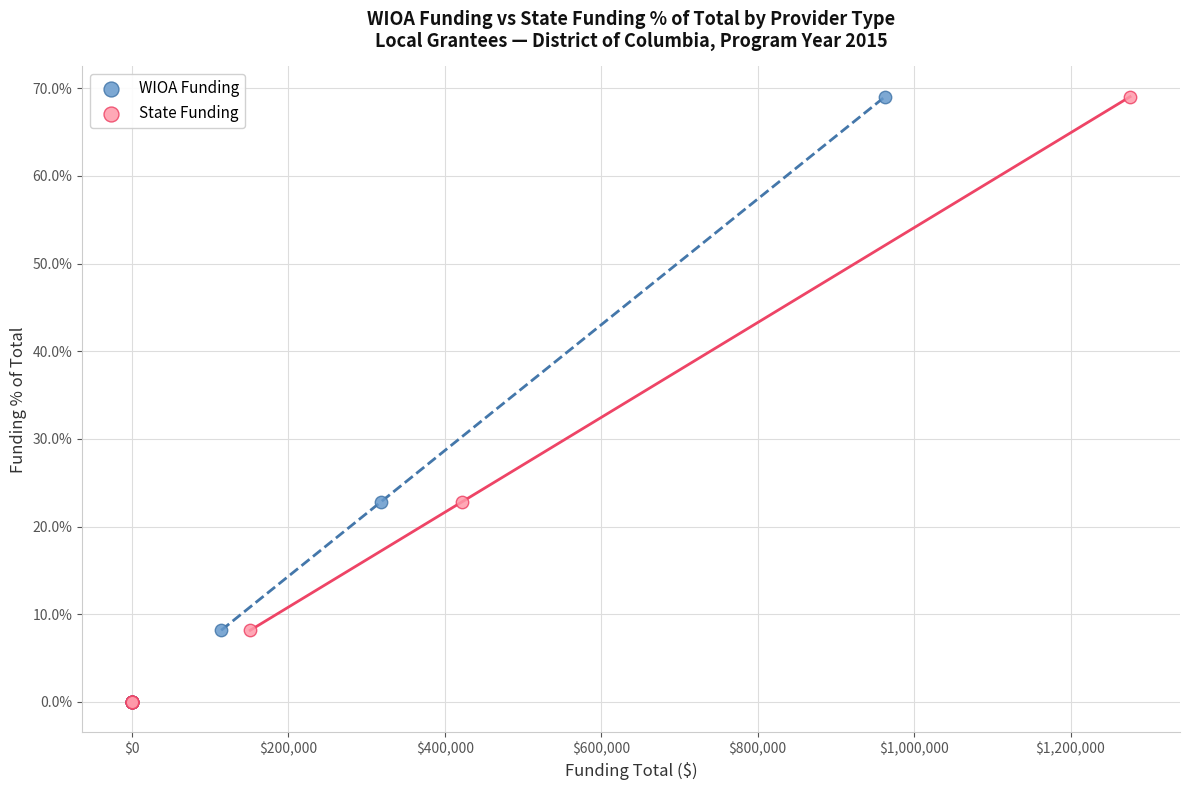

What are all the series names shown in the legend?

WIOA Funding, State Funding